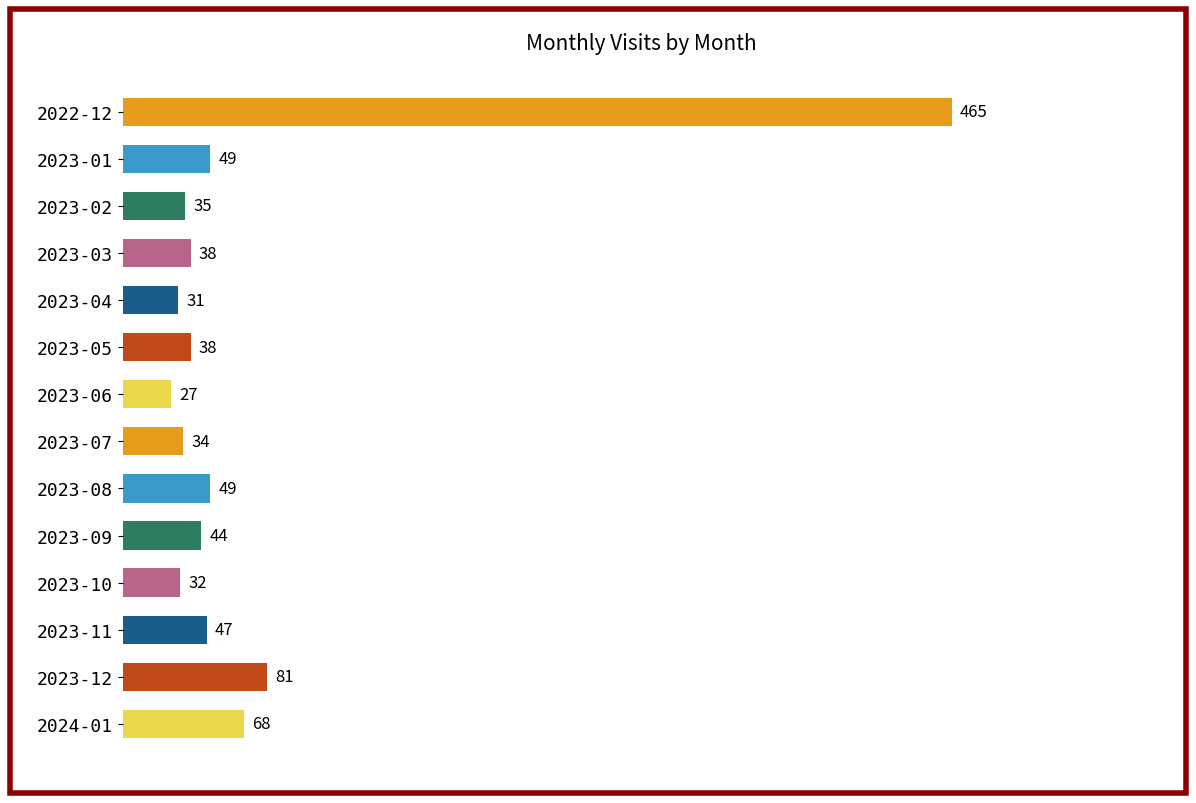

What is the difference between the maximum and minimum values?

438